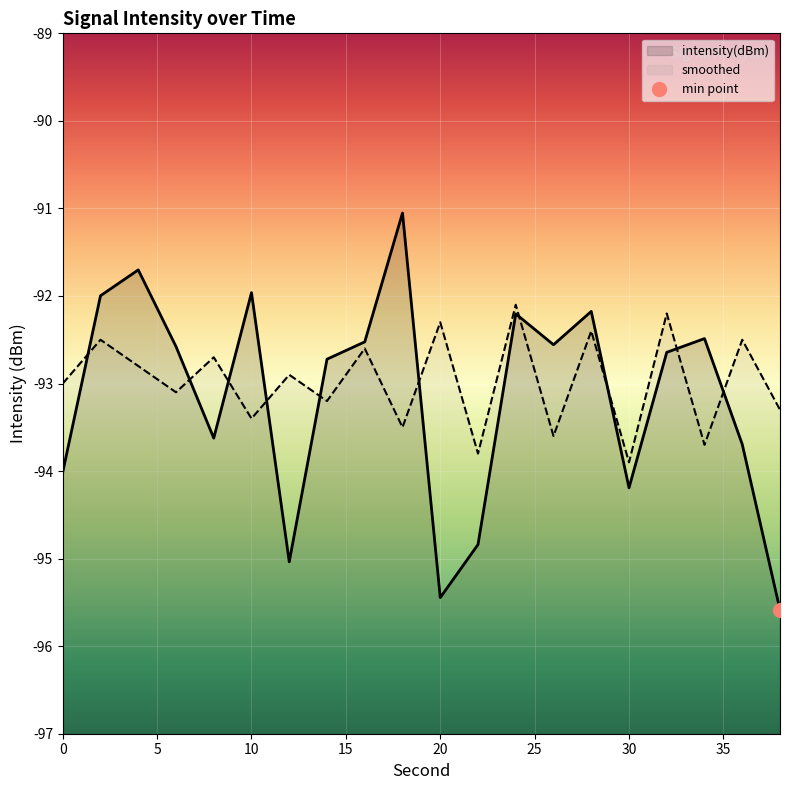

The value of smoothed at 10 is -152.5. True or false?

False